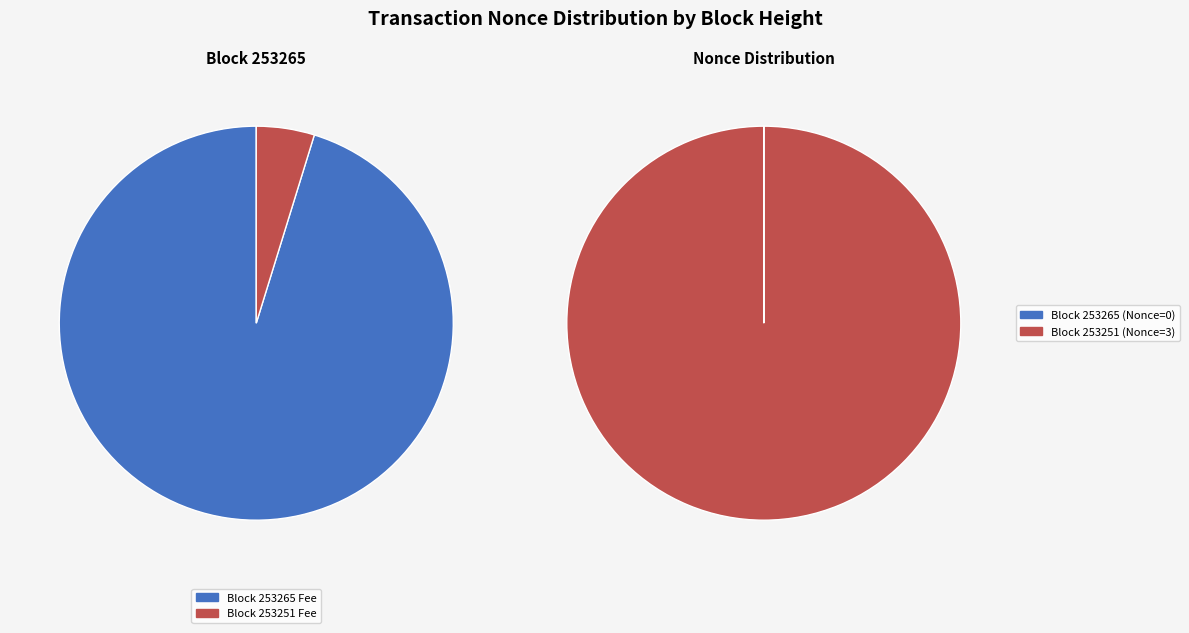

To the nearest percent, what portion does 253251 represent?

100%